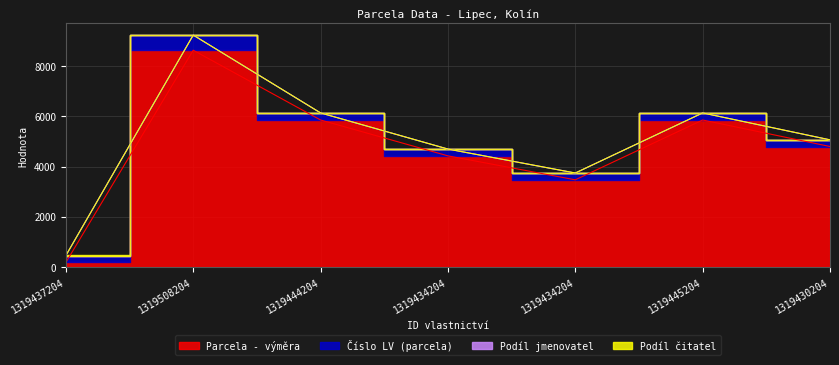

Read the Parcela - výměra value at 1319434204, to the nearest 50.

3450